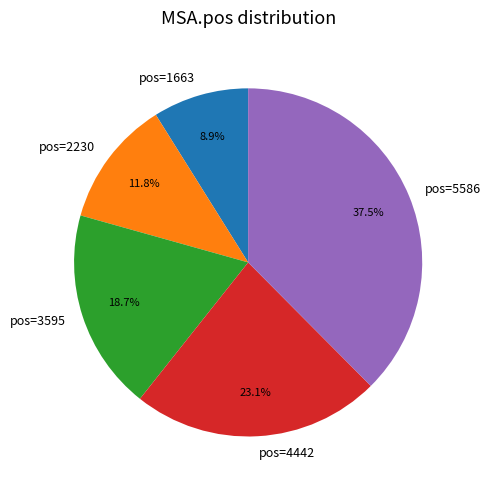

What is the ratio of the value at pos=2230 to the value at pos=1663?

1.3